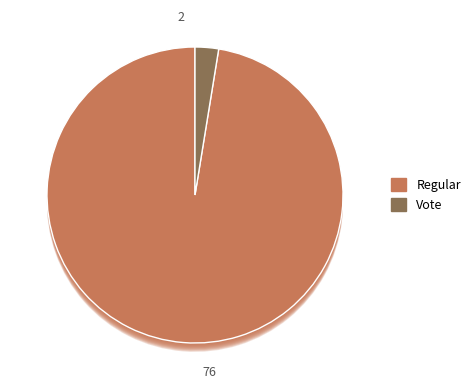

To the nearest percent, what percentage of the pie is Vote?

3%